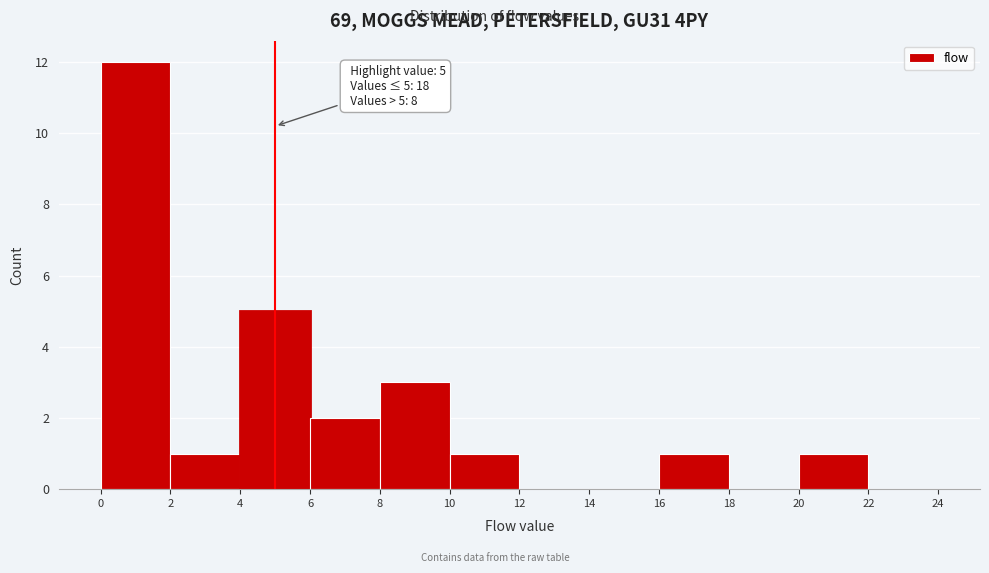

Over which range of the x-axis is the bar tallest?

0 to 2